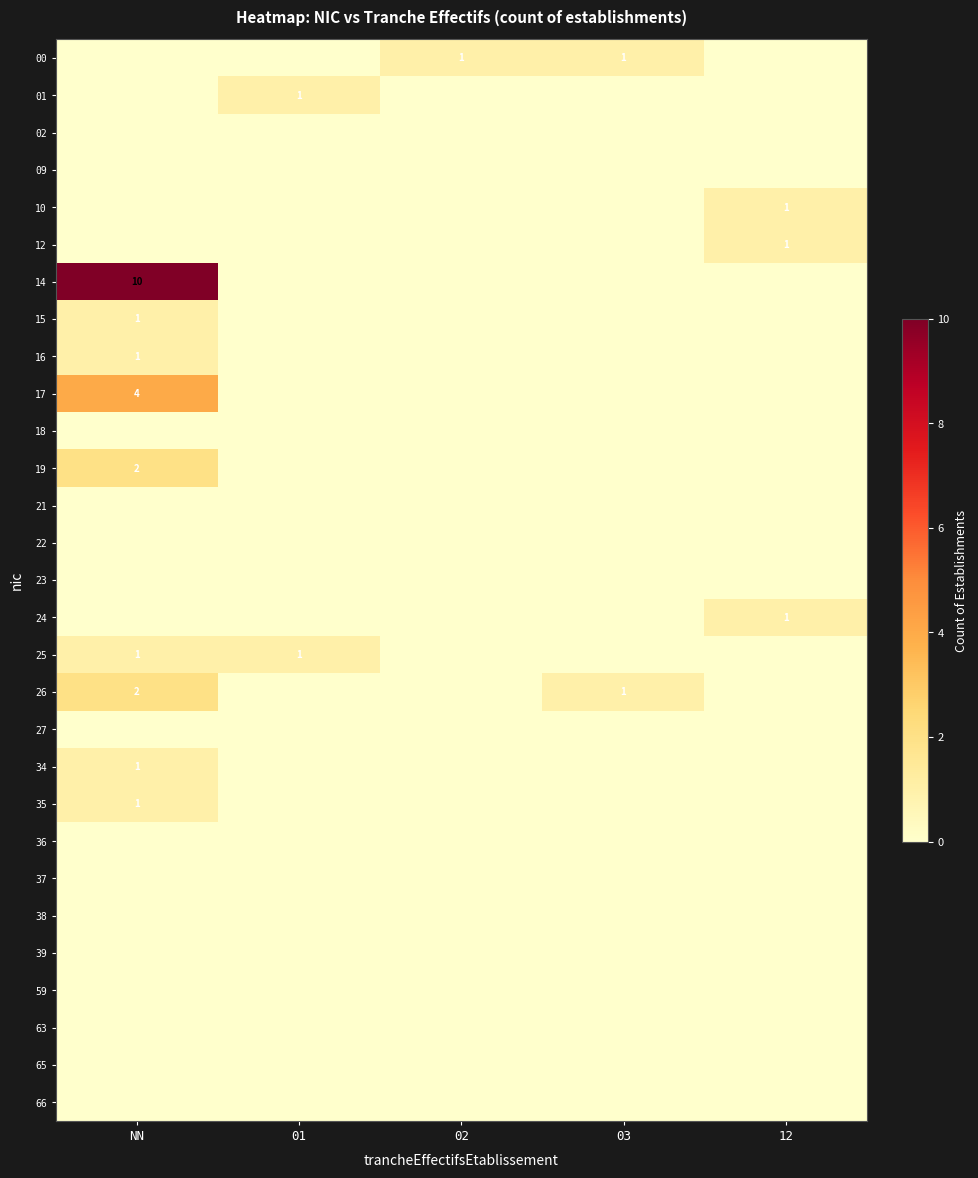

The 24 series shows -1 at NN. True or false?

False